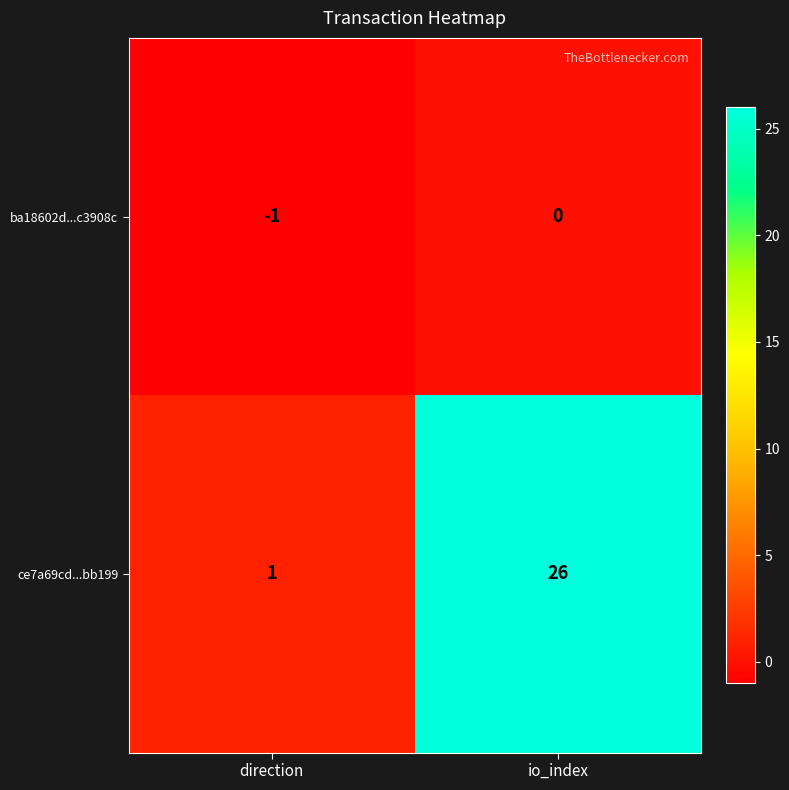

What is the difference between the maximum and minimum values in the ce7a69cd...bb199 series?

25